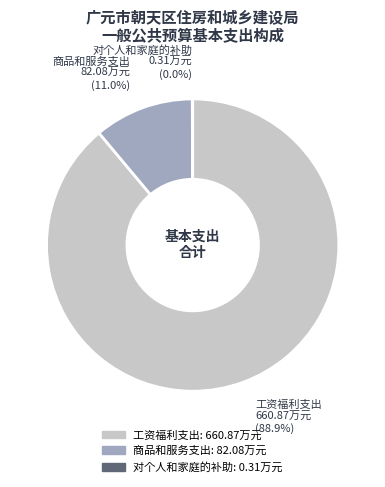

What is the majority slice?

工资福利支出